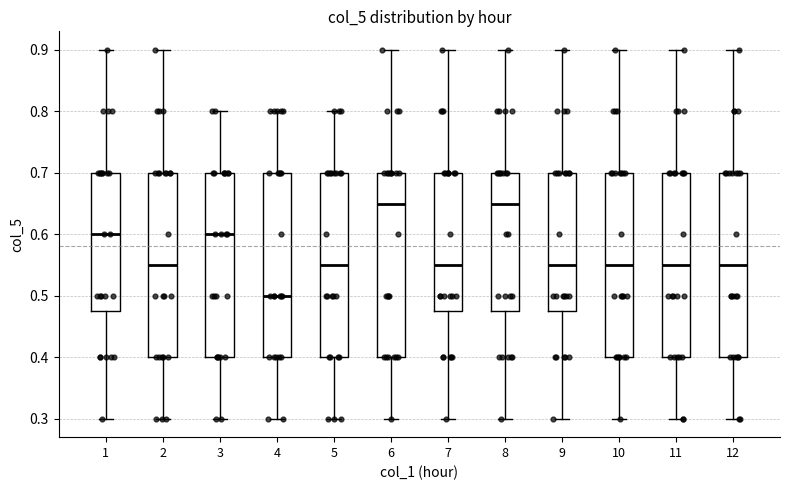

Reading left to right, transcribe this box plot: for each box, give where its median line is, the range the box spans, and where its two whiskers end, as read against the y-axis. The values are not printed on the chart, so give them approximately, as read against the axis.

1: median 0.60, box 0.48 to 0.70, whiskers 0.30 to 0.90
2: median 0.55, box 0.40 to 0.70, whiskers 0.30 to 0.90
3: median 0.60, box 0.40 to 0.70, whiskers 0.30 to 0.80
4: median 0.50, box 0.40 to 0.70, whiskers 0.30 to 0.80
5: median 0.55, box 0.40 to 0.70, whiskers 0.30 to 0.80
6: median 0.65, box 0.40 to 0.70, whiskers 0.30 to 0.90
7: median 0.55, box 0.48 to 0.70, whiskers 0.30 to 0.90
8: median 0.65, box 0.48 to 0.70, whiskers 0.30 to 0.90
9: median 0.55, box 0.48 to 0.70, whiskers 0.30 to 0.90
10: median 0.55, box 0.40 to 0.70, whiskers 0.30 to 0.90
11: median 0.55, box 0.40 to 0.70, whiskers 0.30 to 0.90
12: median 0.55, box 0.40 to 0.70, whiskers 0.30 to 0.90